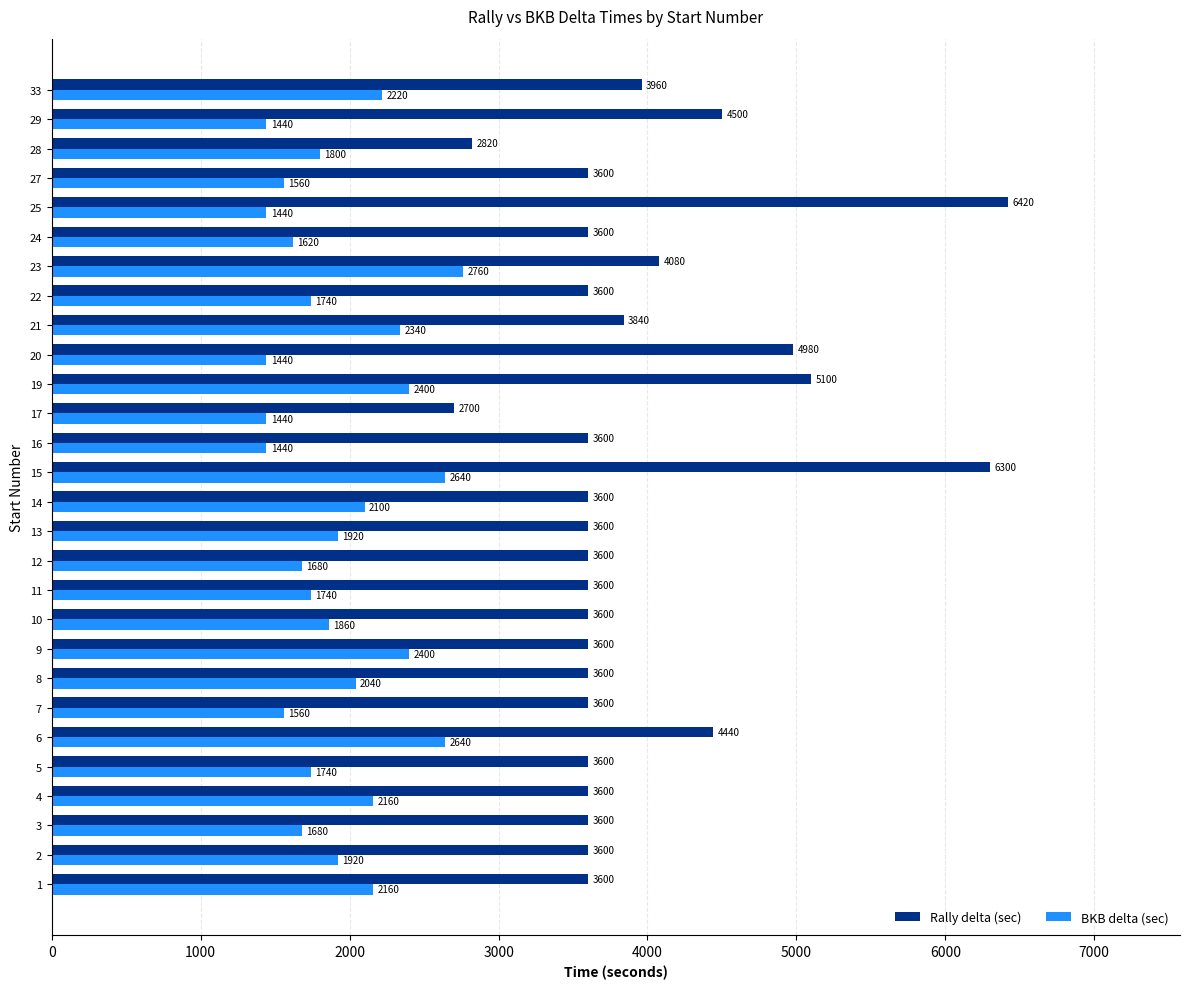

Rank the series at 20 from highest to lowest value.

Rally delta (sec), BKB delta (sec)